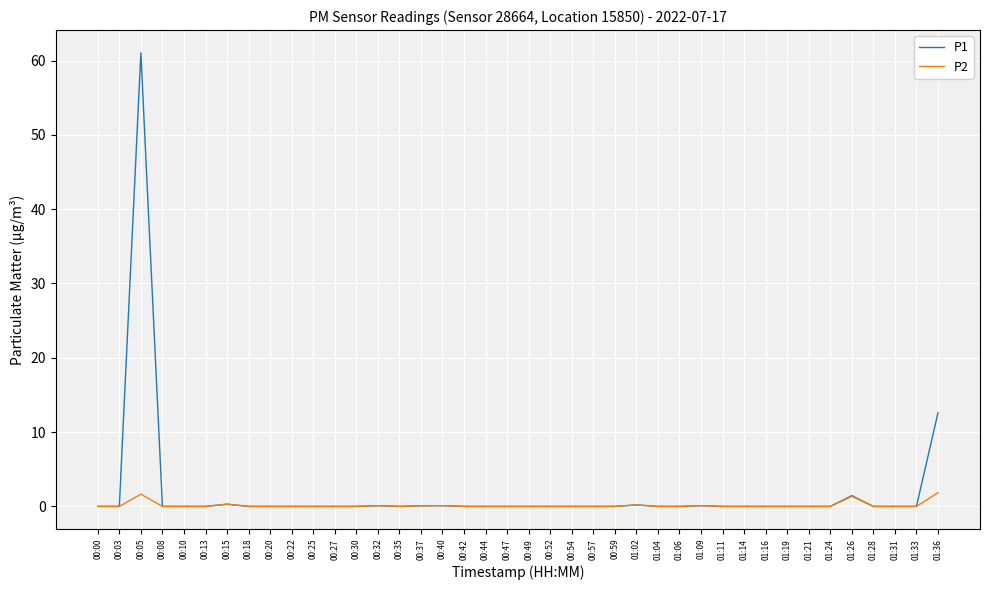

What position from the right is 00:57?

17